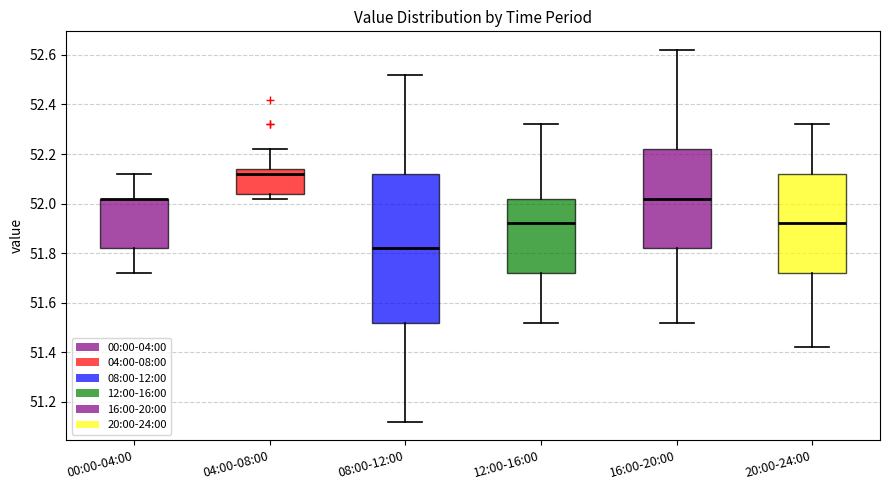

Which box is the tallest, from its lower edge to its upper edge?

08:00-12:00